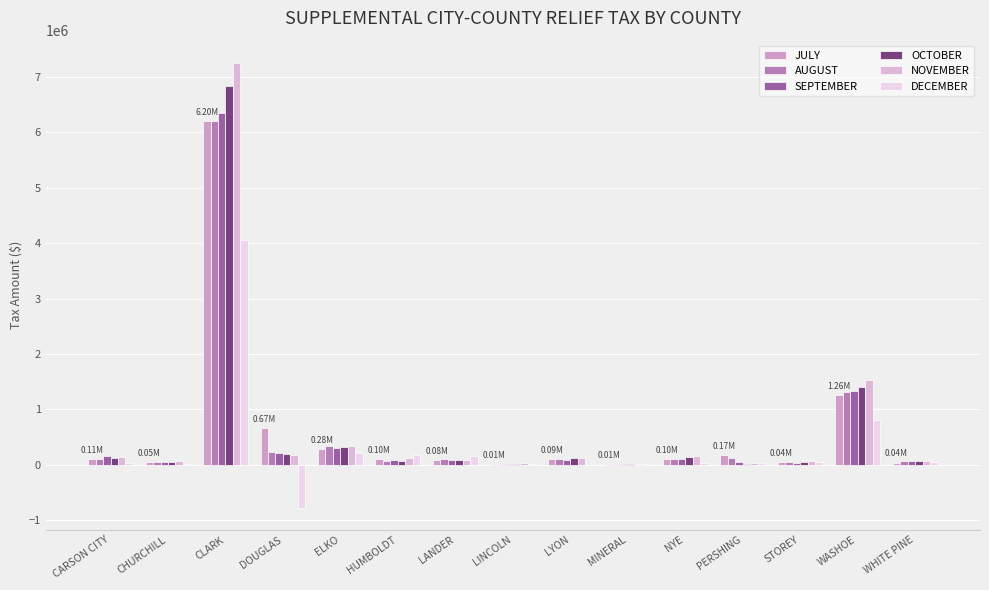

What is the difference between the highest and lowest values at PERSHING?

156714.0